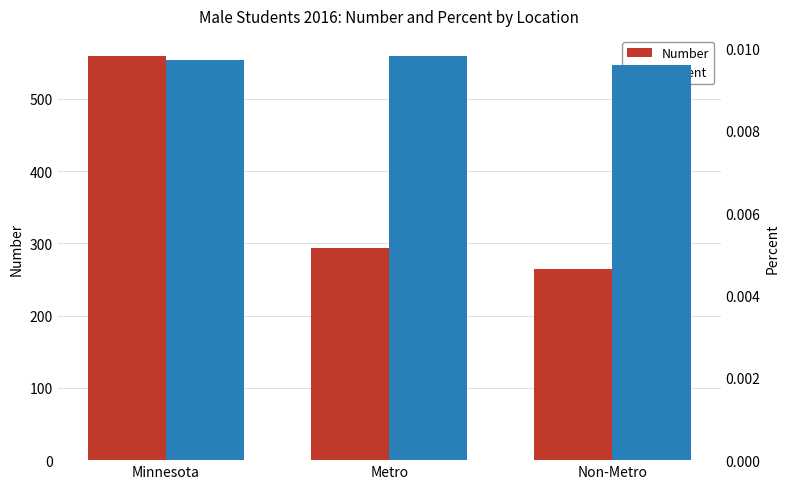

What is the label of the 2nd bar from the right?

Metro